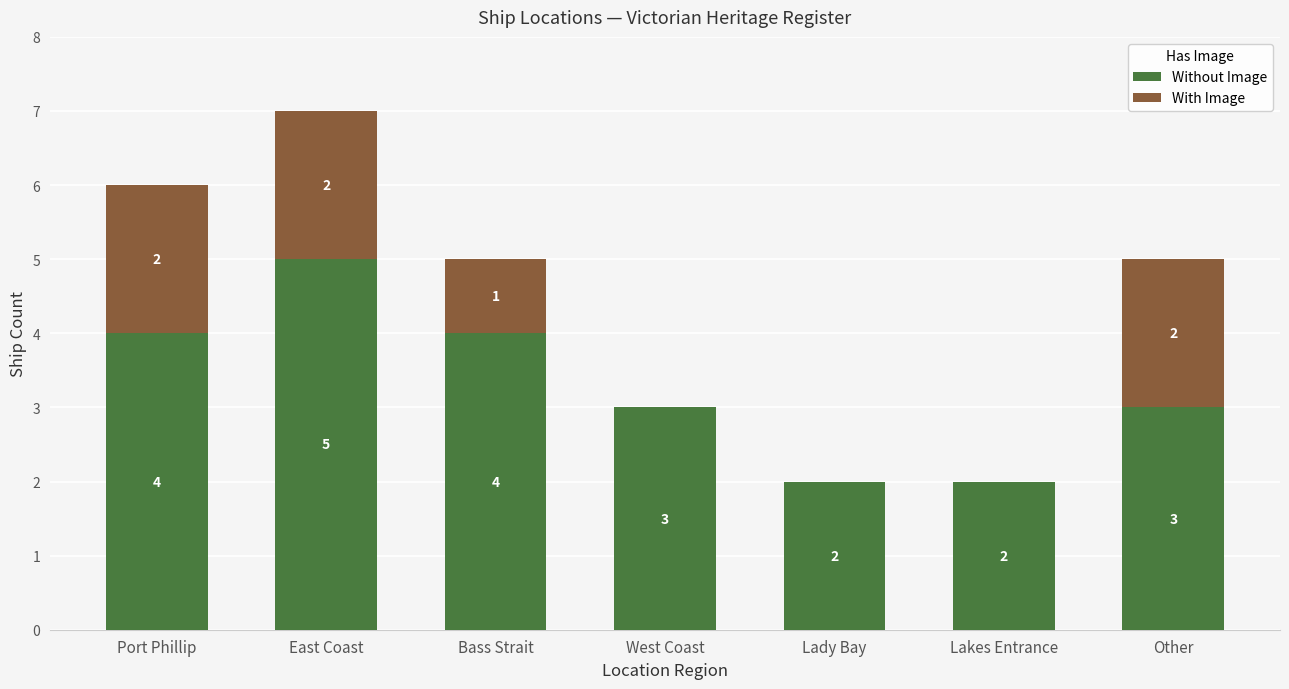

Count the number of data series in this chart.

2